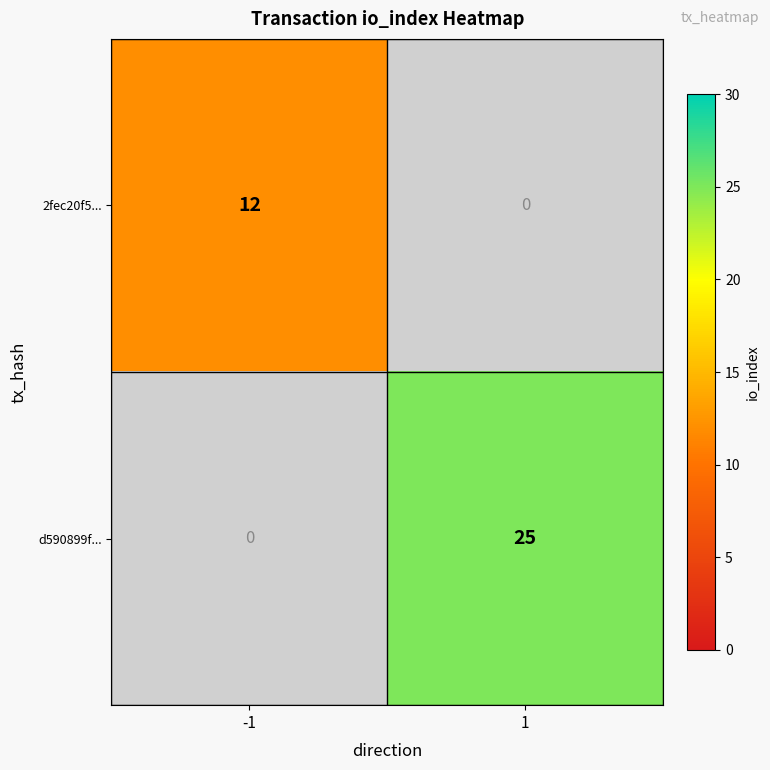

Which has a higher value, 1 or -1?

-1